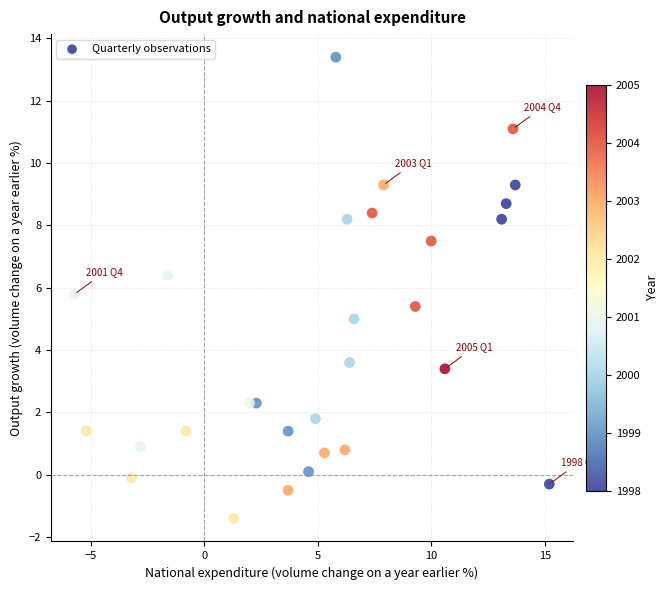

What is the range of Y values (max minus min)?

14.8